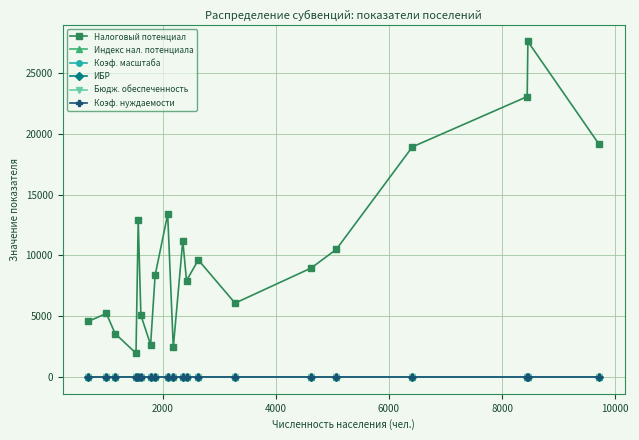

At how many categories does at least one series exceed 17422?

4